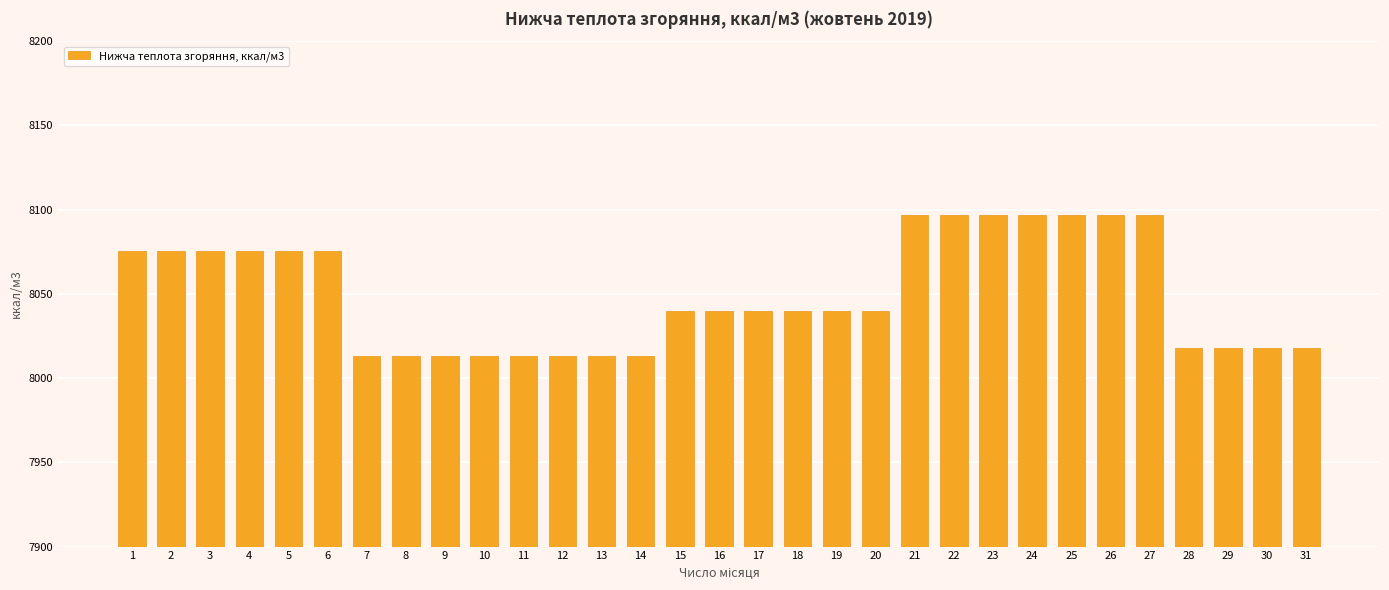

True or false: the data shows 13847.5 at 15.

False